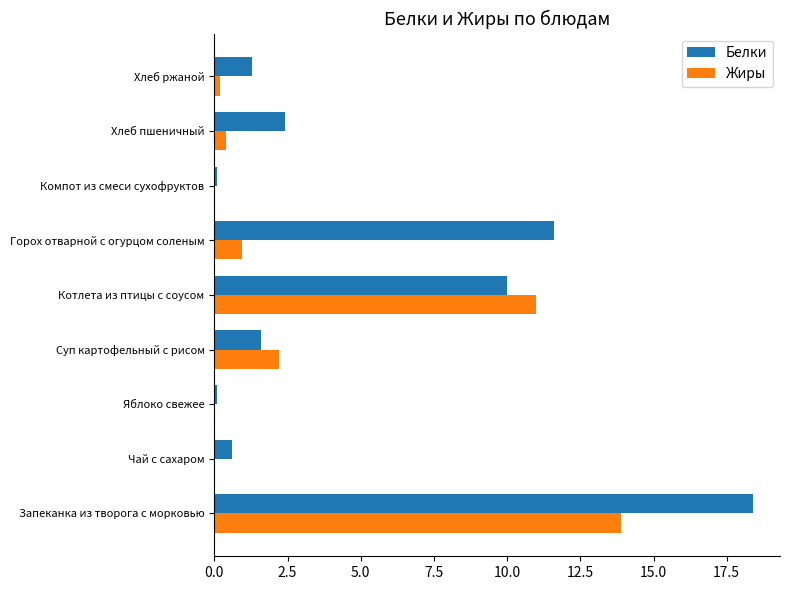

The Белки series shows 0.4 at Хлеб ржаной. True or false?

False